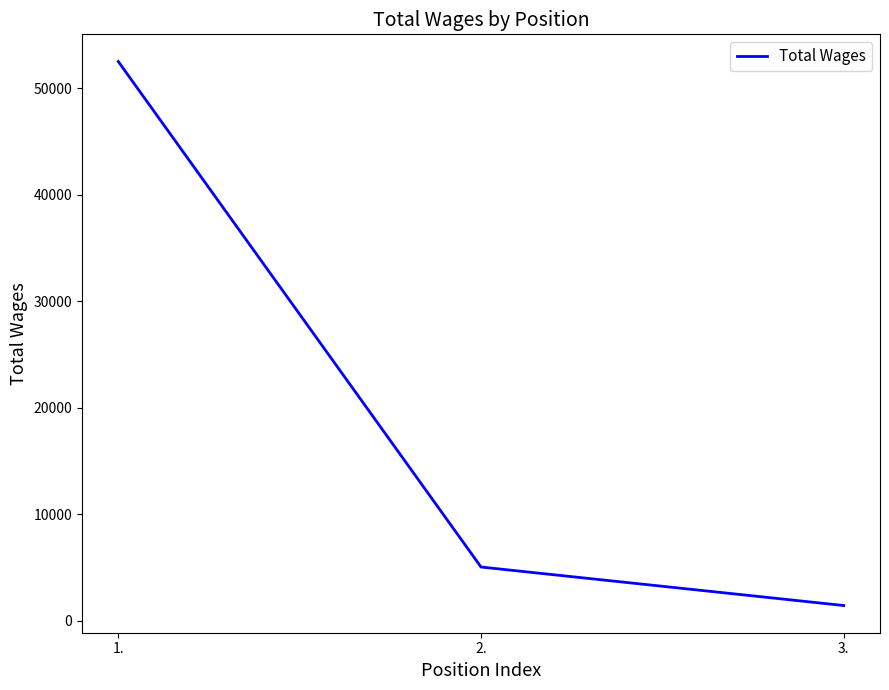

Reading left to right, transcribe all the data shown in this chart.

1.=52531	2.=5049	3.=1433